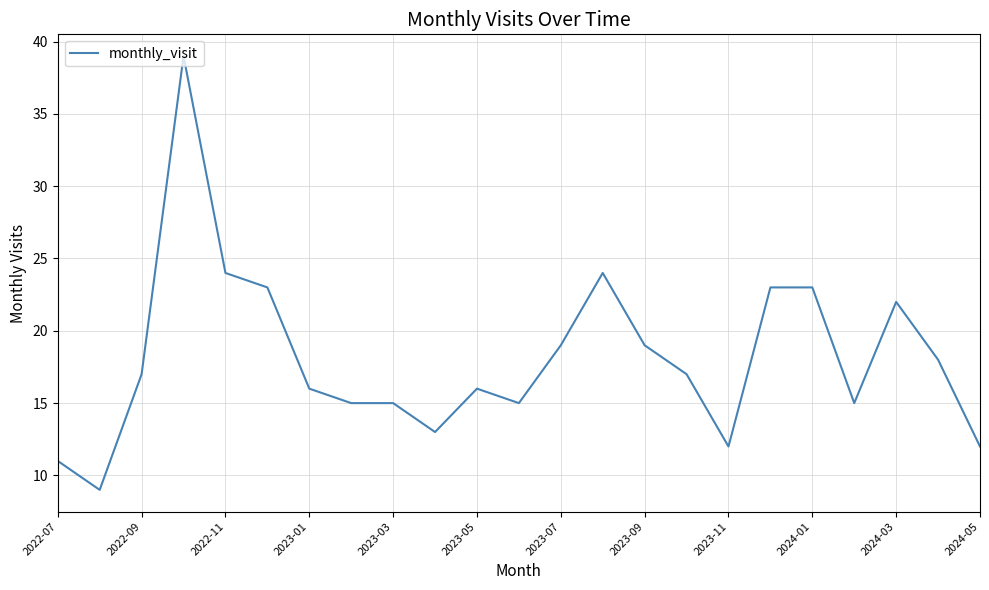

True or false: the data has more than 2 interior local peaks.

True